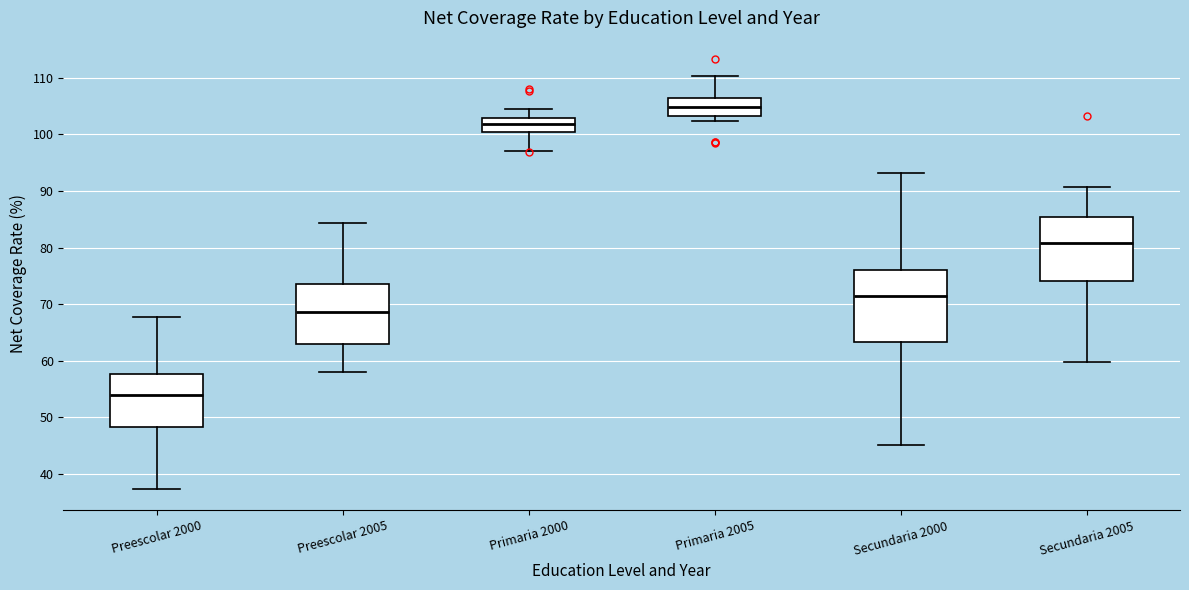

Which box is the tallest, from its lower edge to its upper edge?

Secundaria 2000